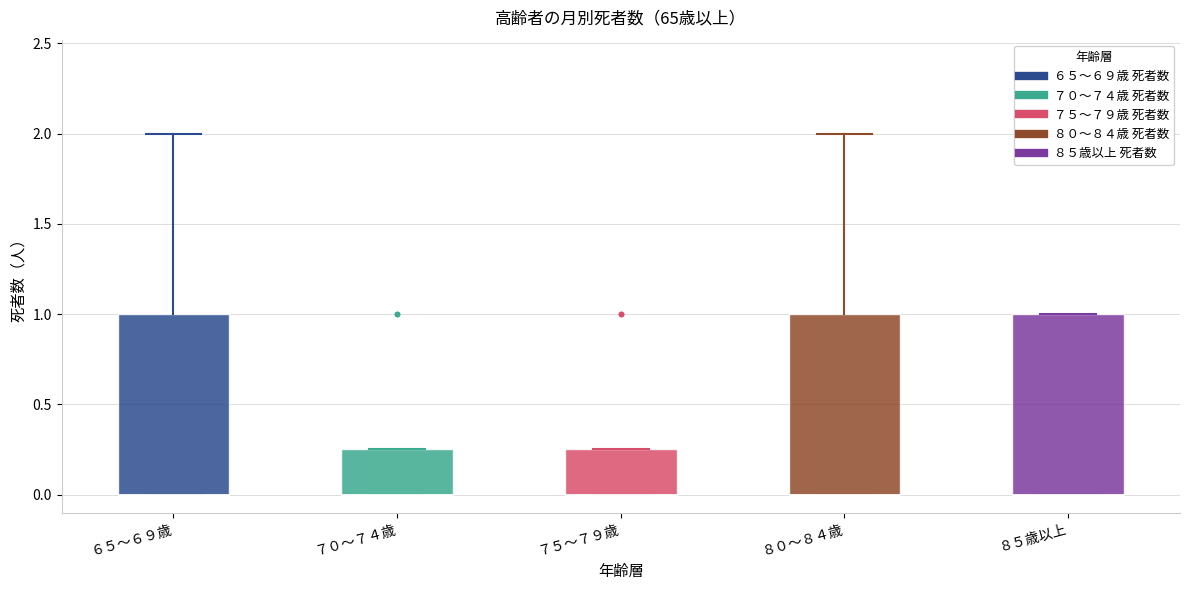

Reading left to right, read every box against the y-axis: the position of its median line, the range the box covers, and the ends of its whiskers. The values are not printed on the chart, so give them approximately, as read against the axis.

６５～６９歳: median 0.00 (drawn on the box's lower edge), box 0.00 to 1.00, whiskers 0.00 to 2.00
７０～７４歳: median 0.00 (drawn on the box's lower edge), box 0.00 to 0.25, whiskers 0.00 to 0.25
７５～７９歳: median 0.00 (drawn on the box's lower edge), box 0.00 to 0.25, whiskers 0.00 to 0.25
８０～８４歳: median 0.00 (drawn on the box's lower edge), box 0.00 to 1.00, whiskers 0.00 to 2.00
８５歳以上: median 0.00 (drawn on the box's lower edge), box 0.00 to 1.00, whiskers 0.00 to 1.00